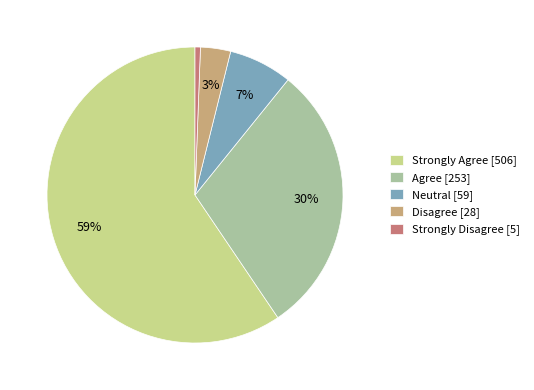

To the nearest percent, what is the combined percentage of Neutral [59] and Strongly Disagree [5]?

8%